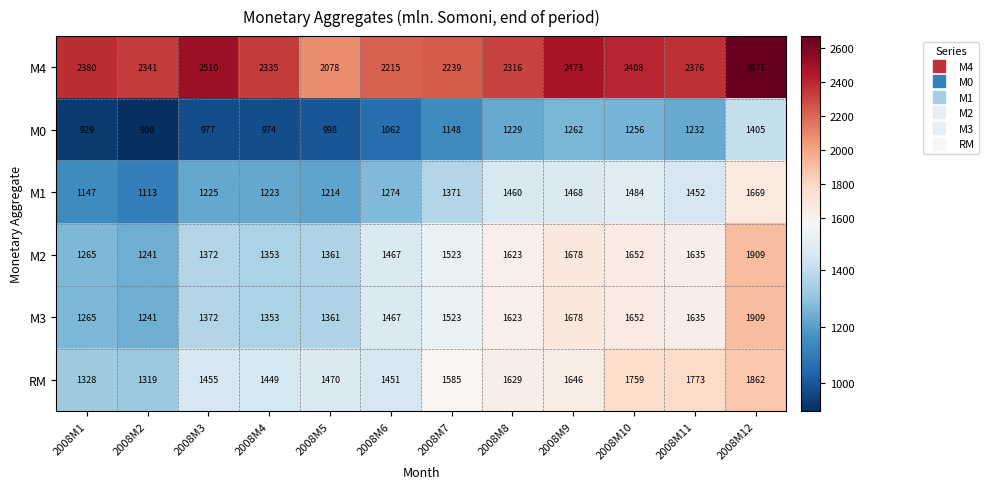

Is it true that RM equals 1455 at 2008M3?

True